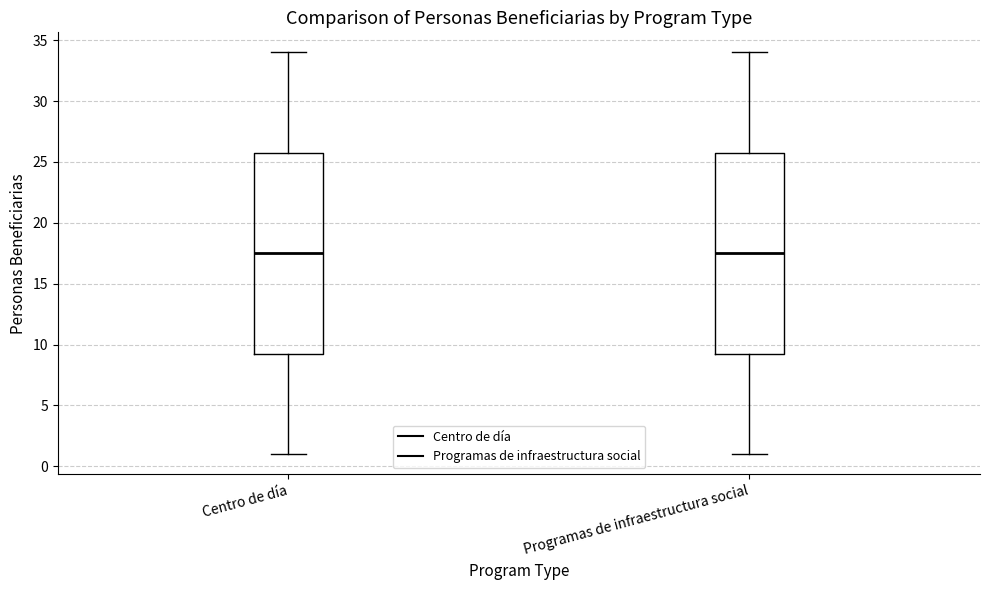

Reading left to right, read every box against the y-axis: the position of its median line, the range the box covers, and the ends of its whiskers. The values are not printed on the chart, so give them approximately, as read against the axis.

Centro de día: median 17.5, box 9.5 to 26.0, whiskers 1.0 to 34.0
Programas de infraestructura social: median 17.5, box 9.5 to 26.0, whiskers 1.0 to 34.0